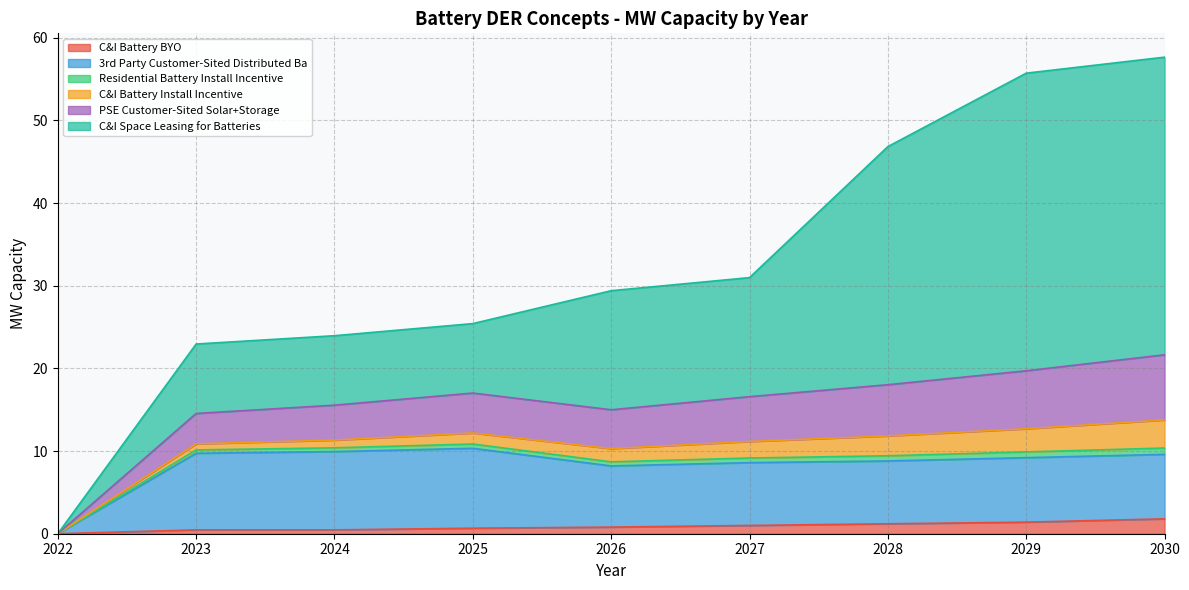

True or false: 3rd Party Customer-Sited Distributed Ba has a value of 6.7 at 2023.

False